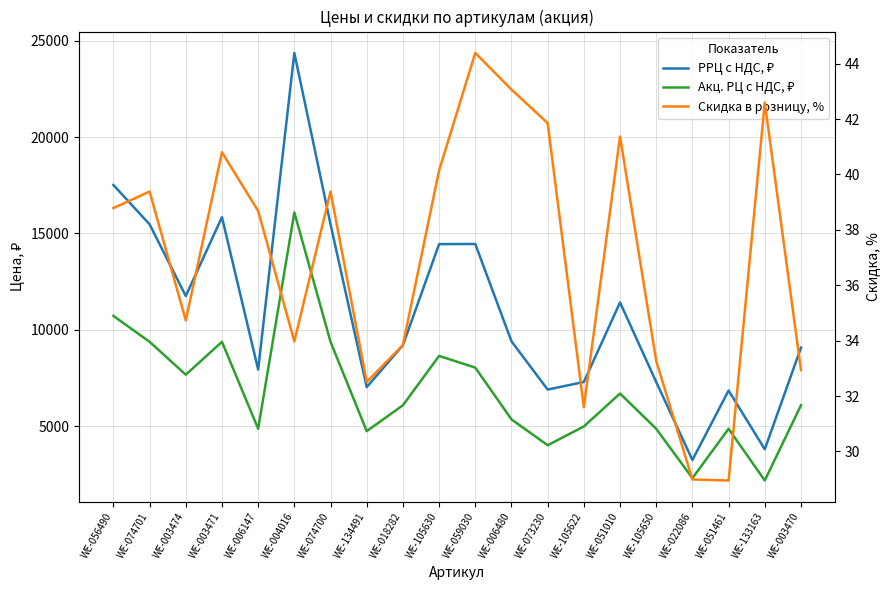

What is the difference between the highest and lowest values at WE-074701?

15431.6